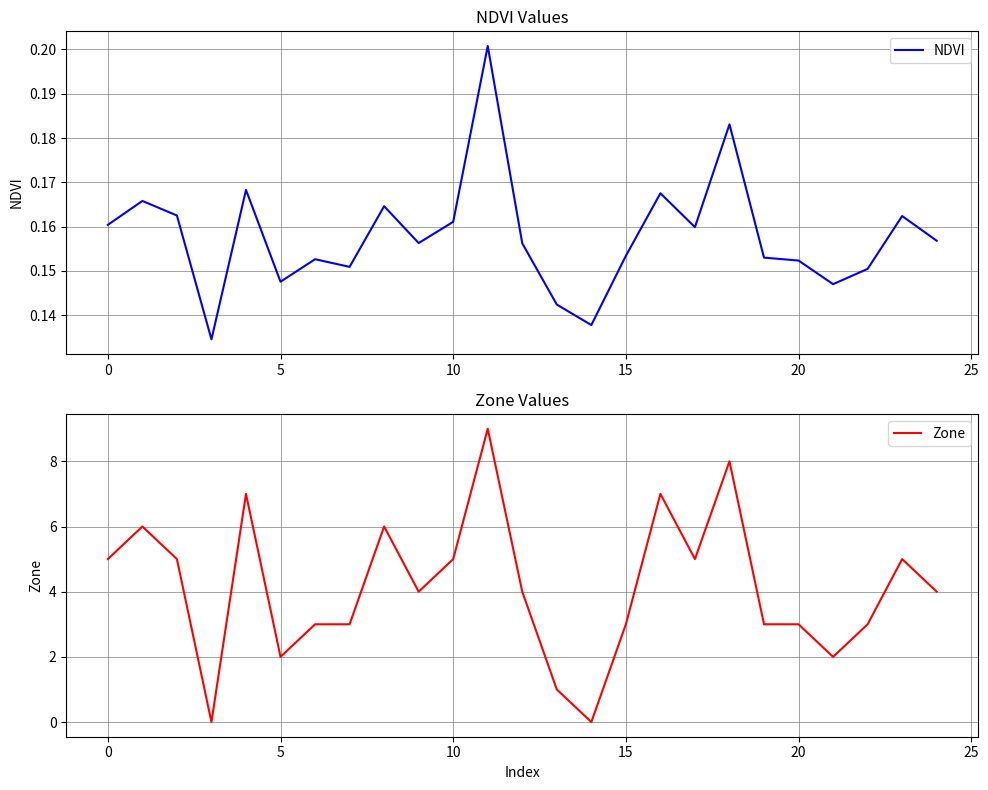

What is the spread (max minus min) of values at 8?

5.8